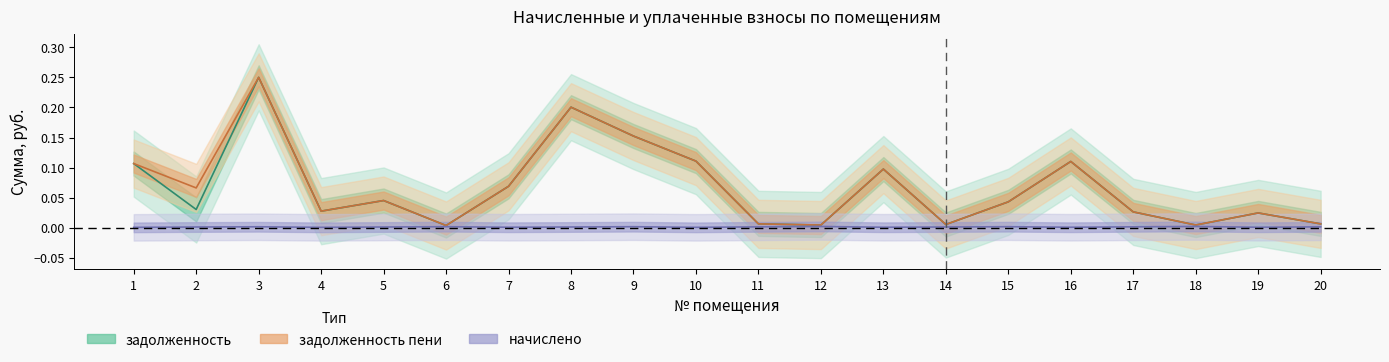

List the series in order of their peak value, highest first.

задолженность, задолженность пени, начислено